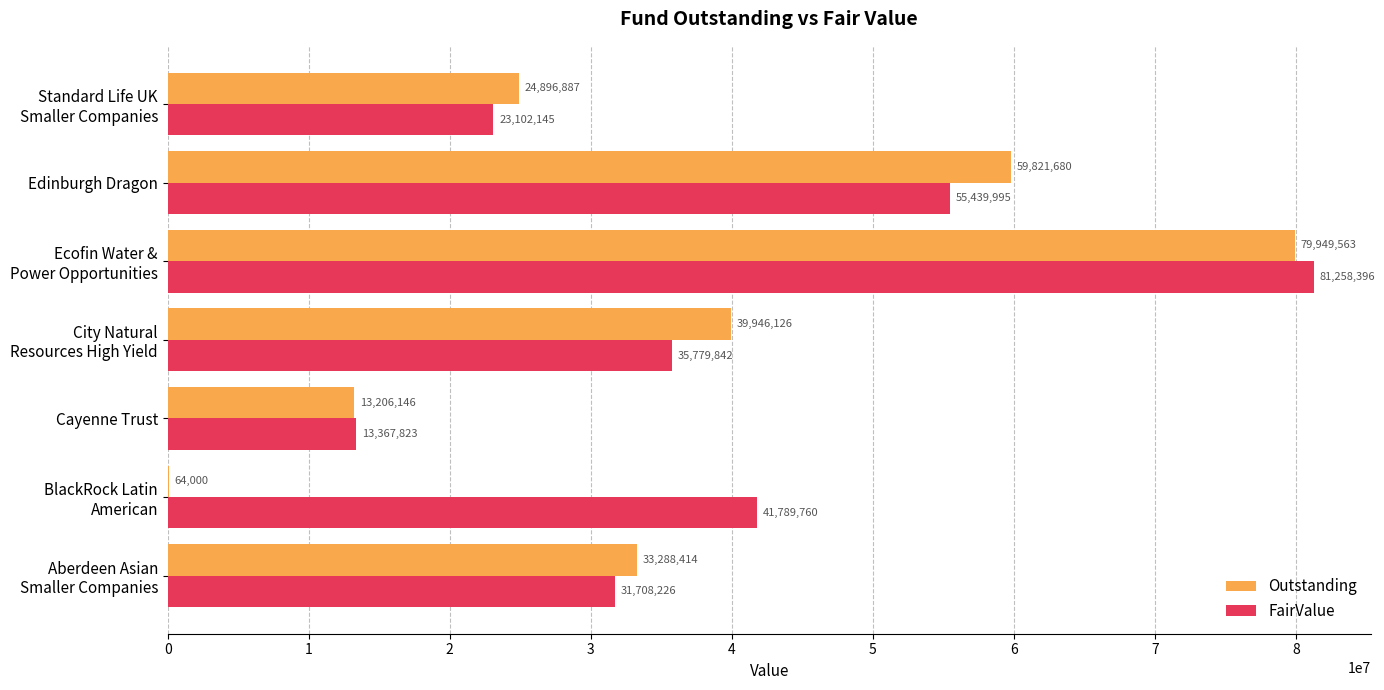

Is it true that Outstanding equals 31536060 at Edinburgh Dragon?

False